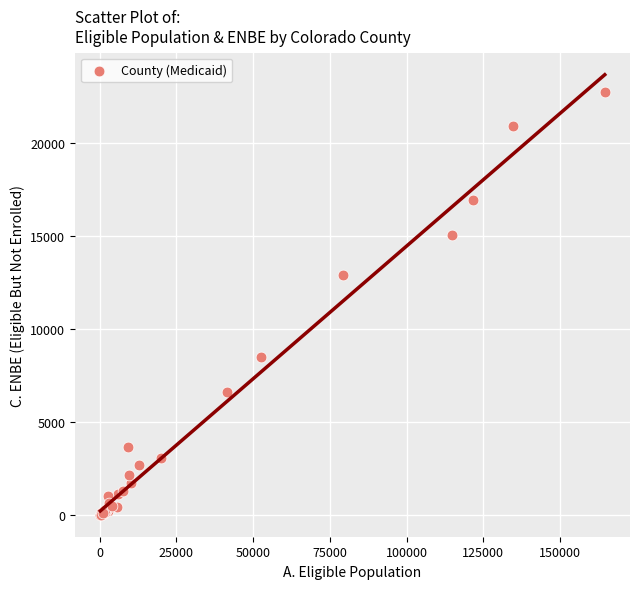

What Y value in the scatter plot is closest to 11361?

12879.4